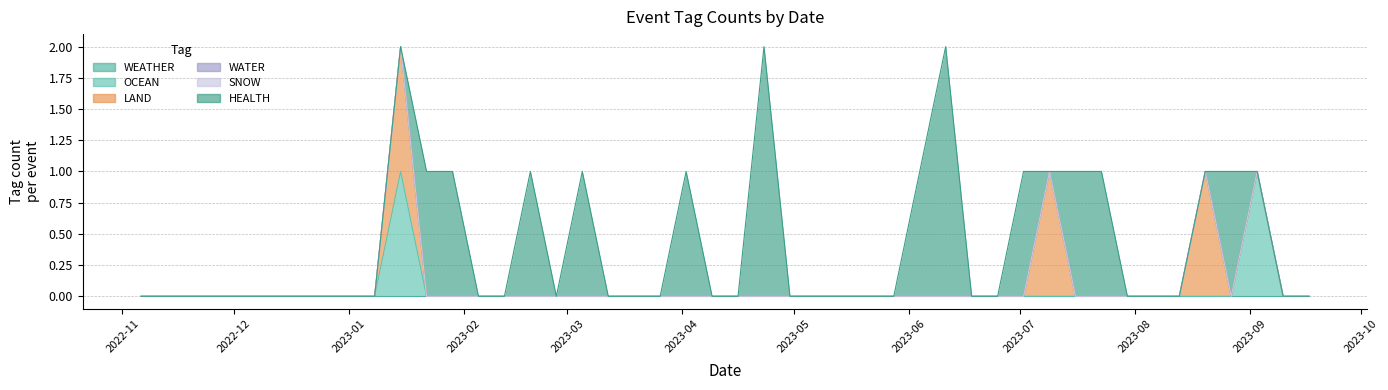

What is the difference between the maximum and second lowest values in the LAND series?

1